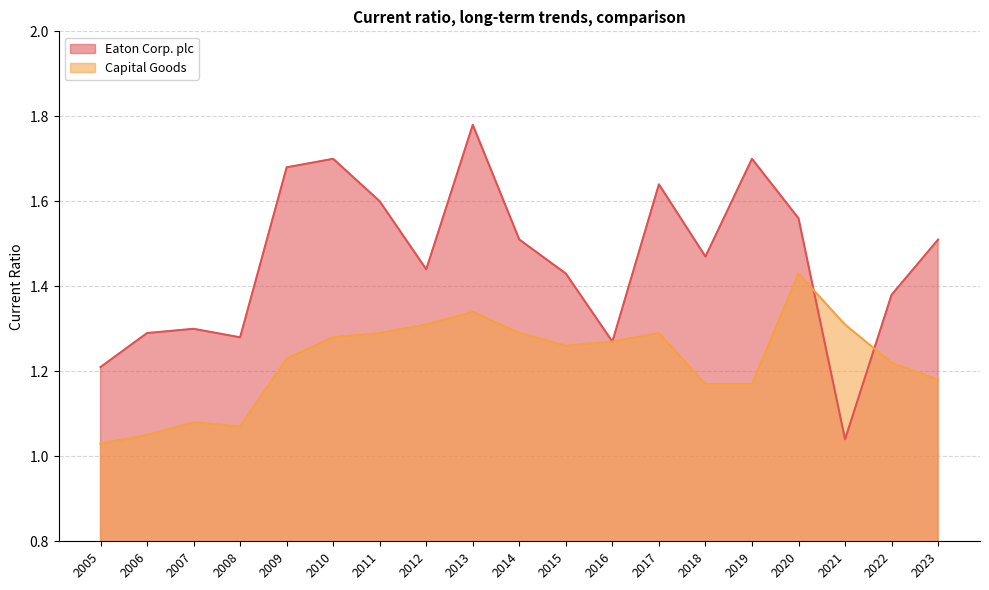

What is the spread (max minus min) of values at 2009?

0.4